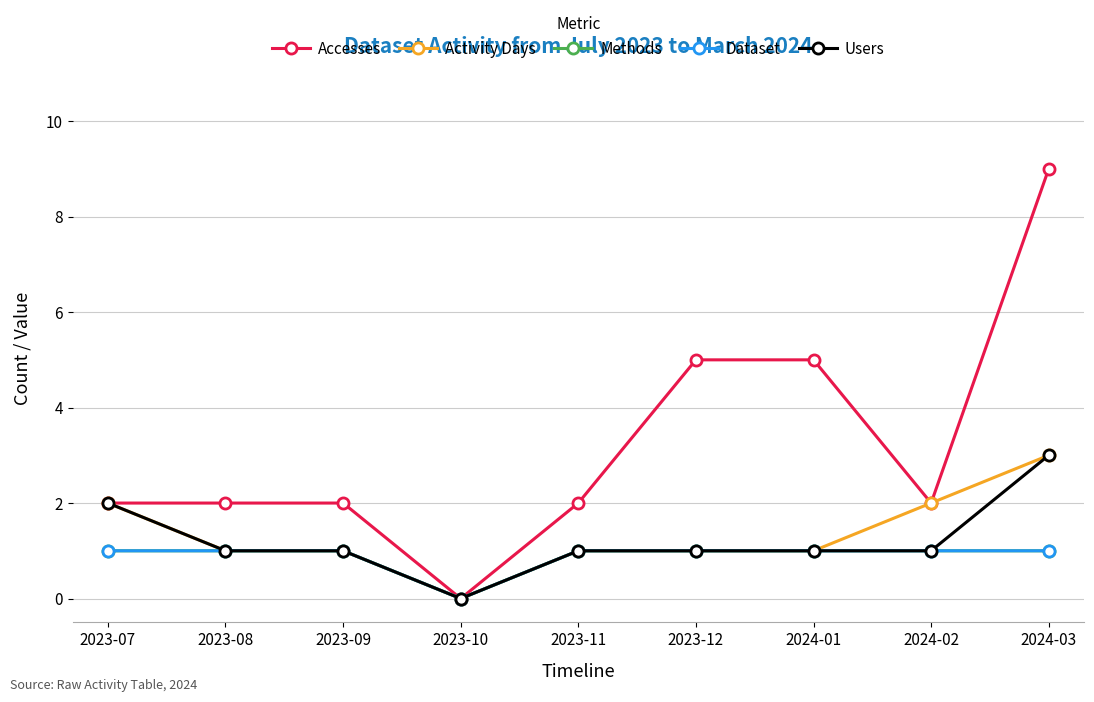

Is this an area chart (filled region under the line)?

No